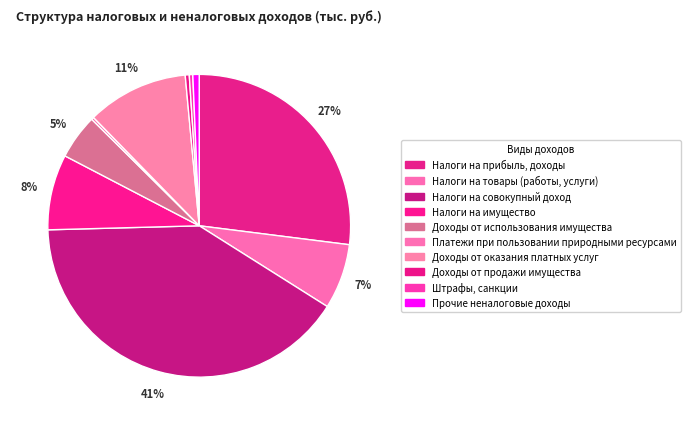

What percentage is the Налоги на совокупный доход slice, to the nearest percent?

41%